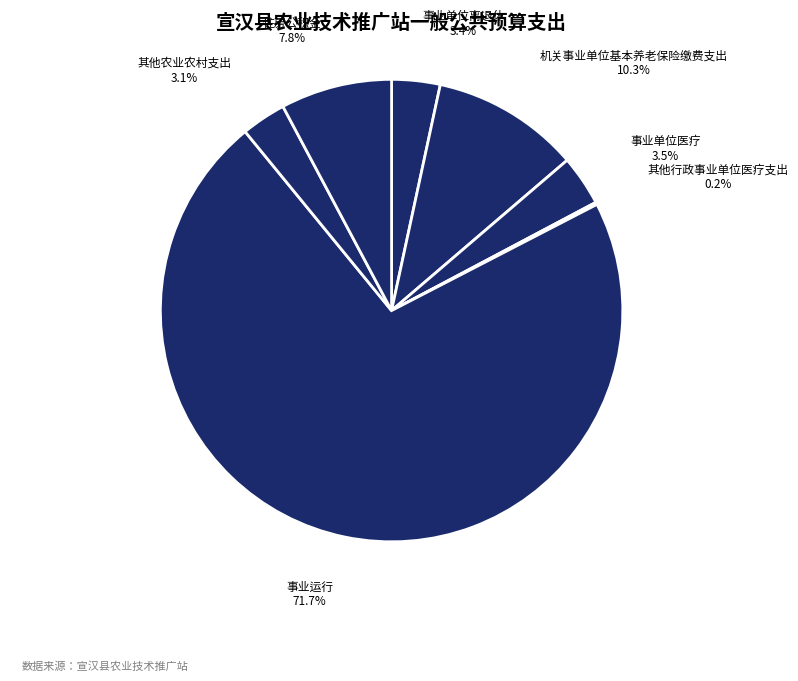

To the nearest percent, what is the average slice percentage?

14%